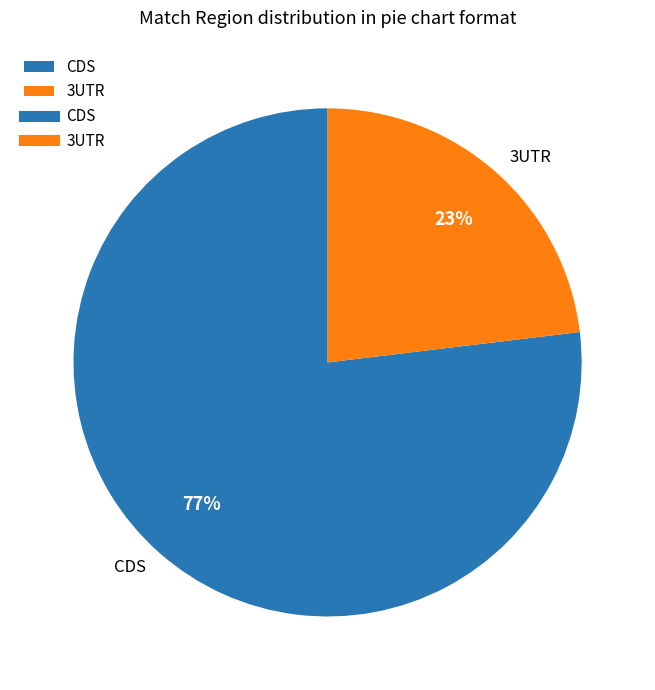

Does CDS account for over 50% of the chart?

Yes